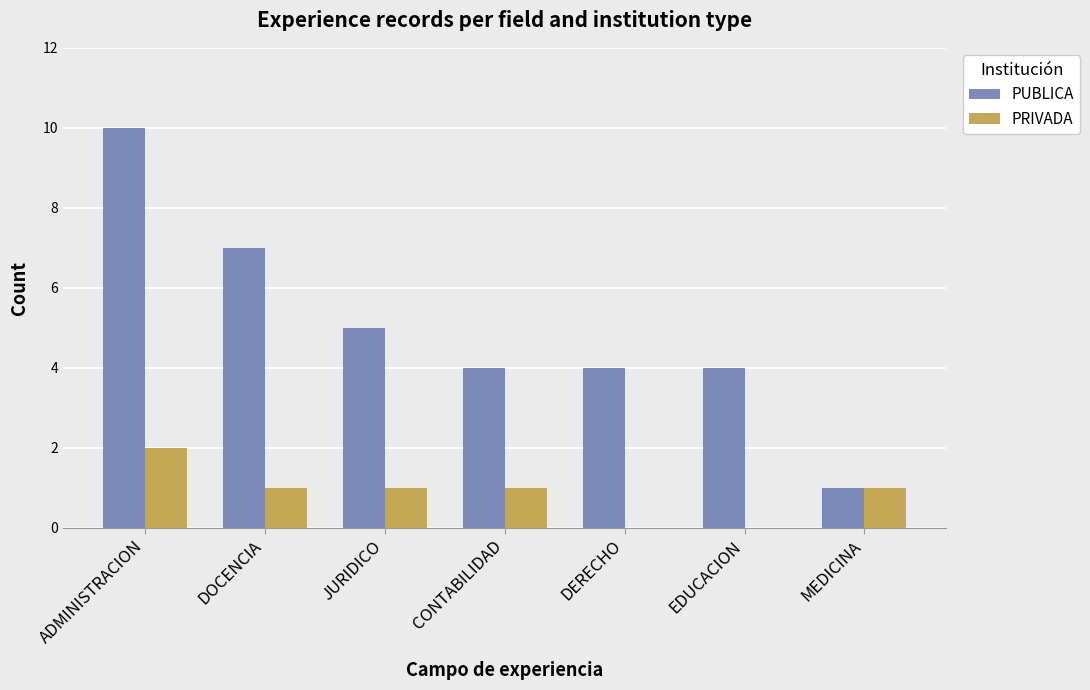

Reading right to left, list all the values displayed in this chart.

PUBLICA: MEDICINA=1	EDUCACION=4	DERECHO=4	CONTABILIDAD=4	JURIDICO=5	DOCENCIA=7	ADMINISTRACION=10
PRIVADA: MEDICINA=1	EDUCACION=0	DERECHO=0	CONTABILIDAD=1	JURIDICO=1	DOCENCIA=1	ADMINISTRACION=2